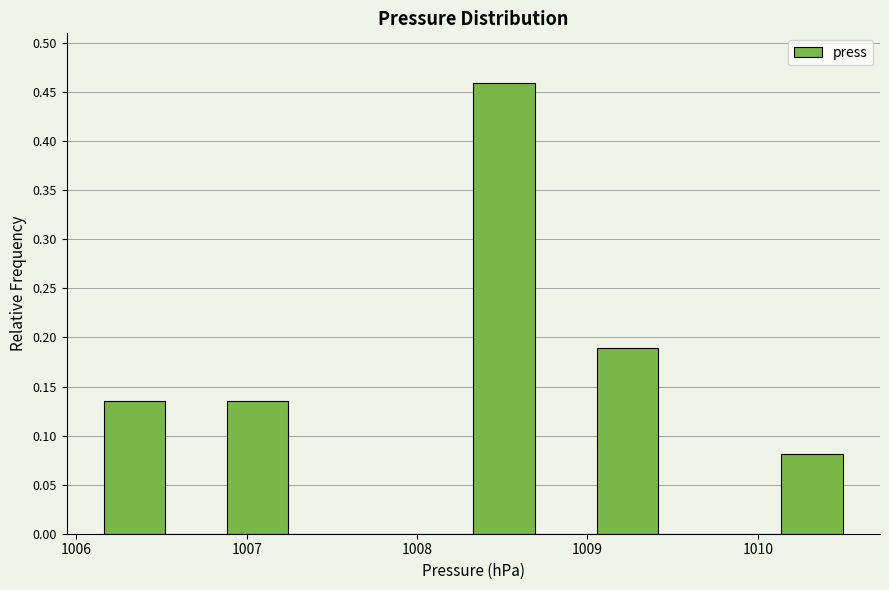

Read against the x-axis, roughly where is the centre of the tallest bar?

1008.5